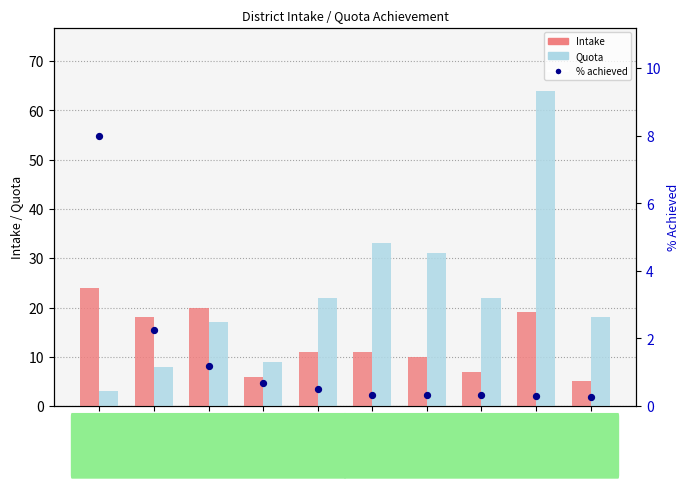

Which series contains the lowest Y value?

% achieved